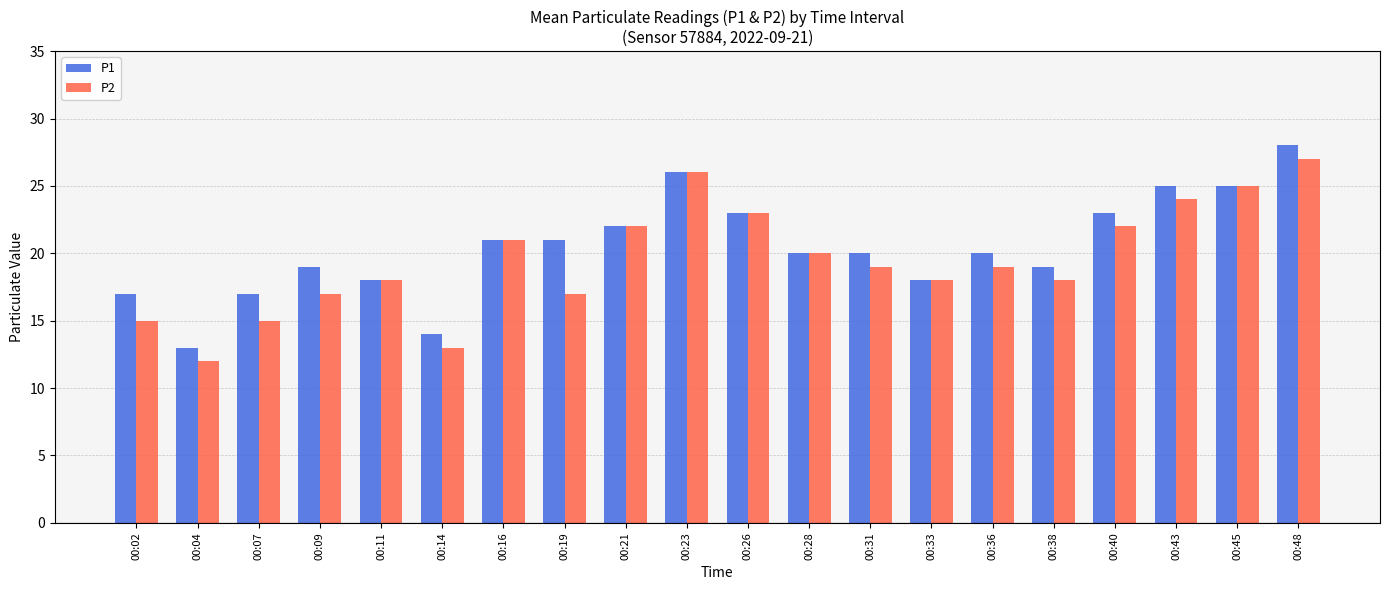

Reading left to right, list all the values displayed in this chart.

P1: 00:02=17	00:04=13	00:07=17	00:09=19	00:11=18	00:14=14	00:16=21	00:19=21	00:21=22	00:23=26	00:26=23	00:28=20	00:31=20	00:33=18	00:36=20	00:38=19	00:40=23	00:43=25	00:45=25	00:48=28
P2: 00:02=15	00:04=12	00:07=15	00:09=17	00:11=18	00:14=13	00:16=21	00:19=17	00:21=22	00:23=26	00:26=23	00:28=20	00:31=19	00:33=18	00:36=19	00:38=18	00:40=22	00:43=24	00:45=25	00:48=27